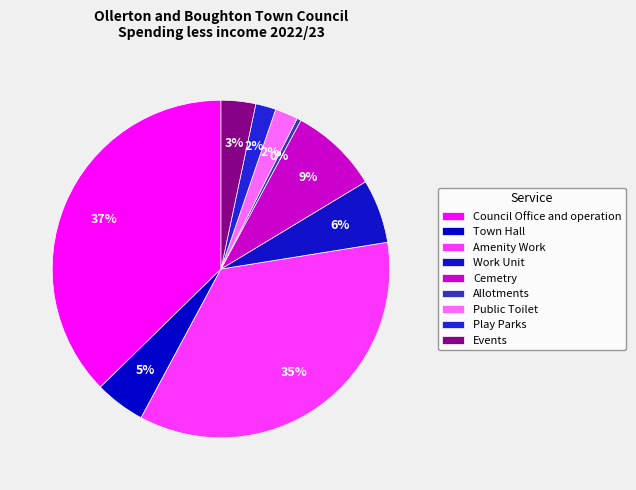

Is Play Parks the majority of the pie?

No